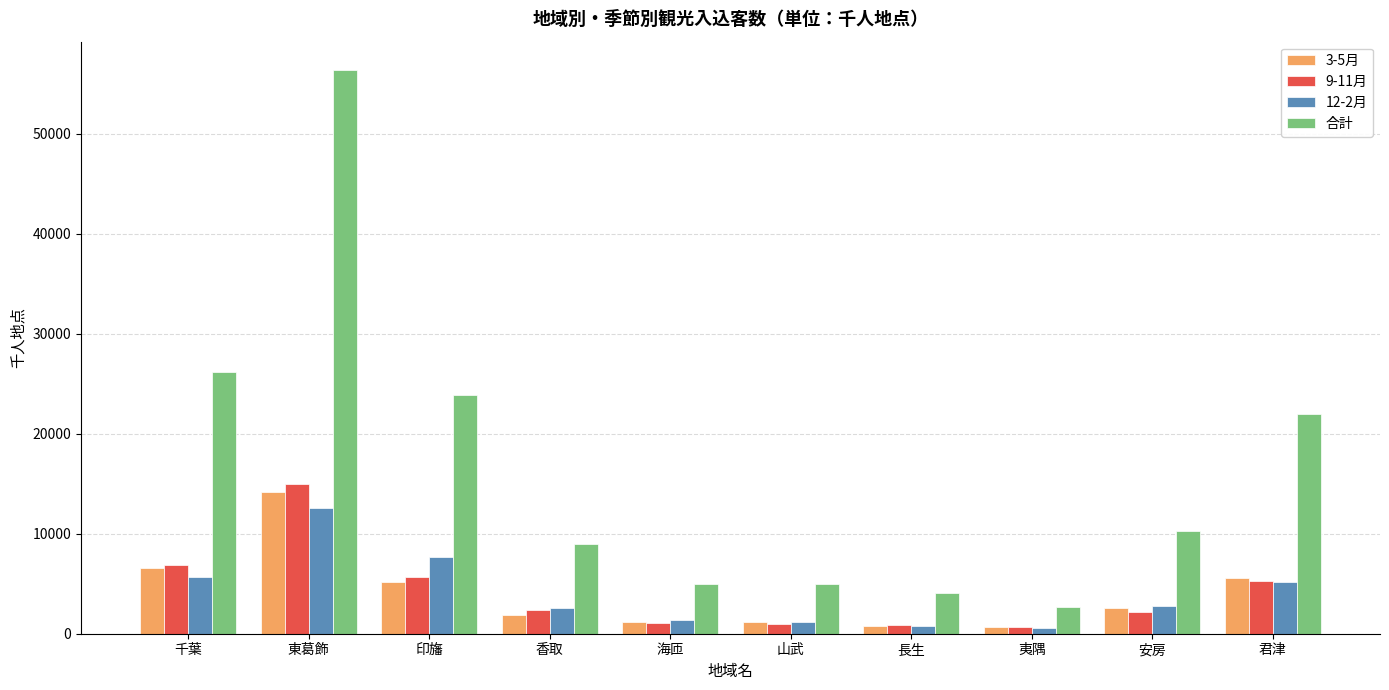

At which label does 12-2月 reach its peak?

東葛飾